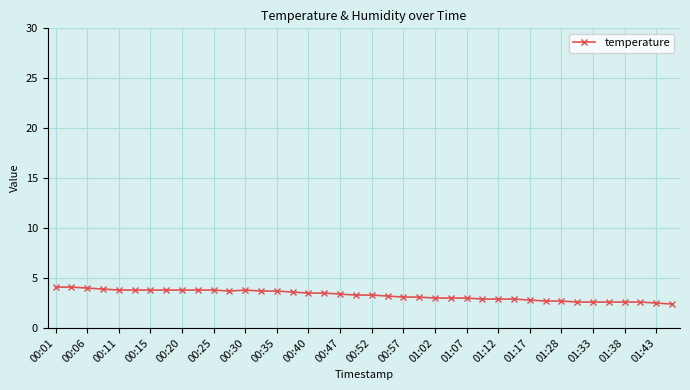

What is the difference between the second highest and second lowest values?

1.6